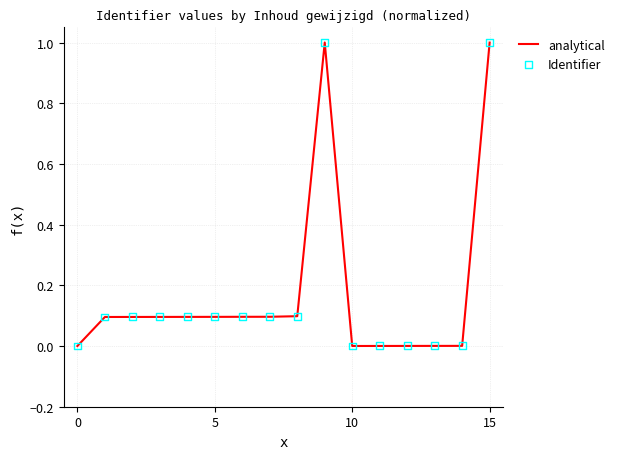

What is the difference between the maximum and minimum values?

1.0